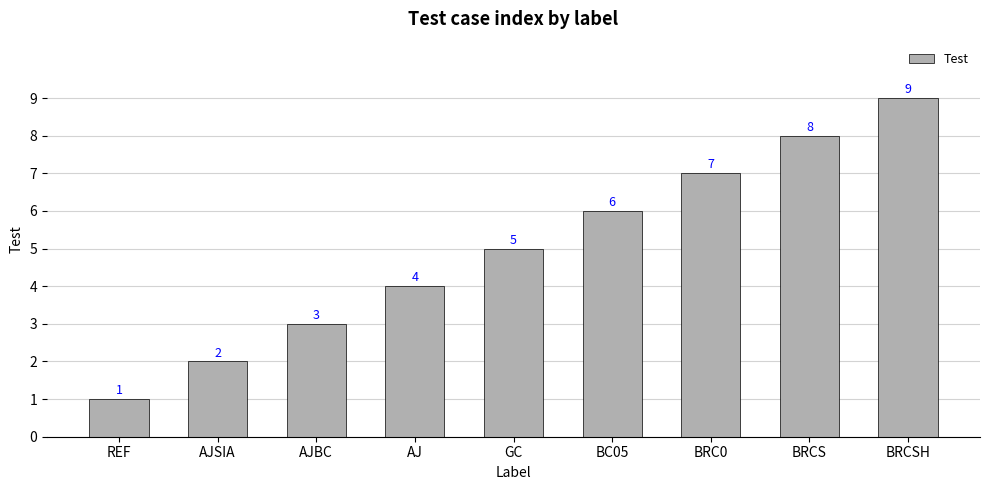

Rank the categories by value from highest to lowest.

BRCSH, BRCS, BRC0, BC05, GC, AJ, AJBC, AJSIA, REF